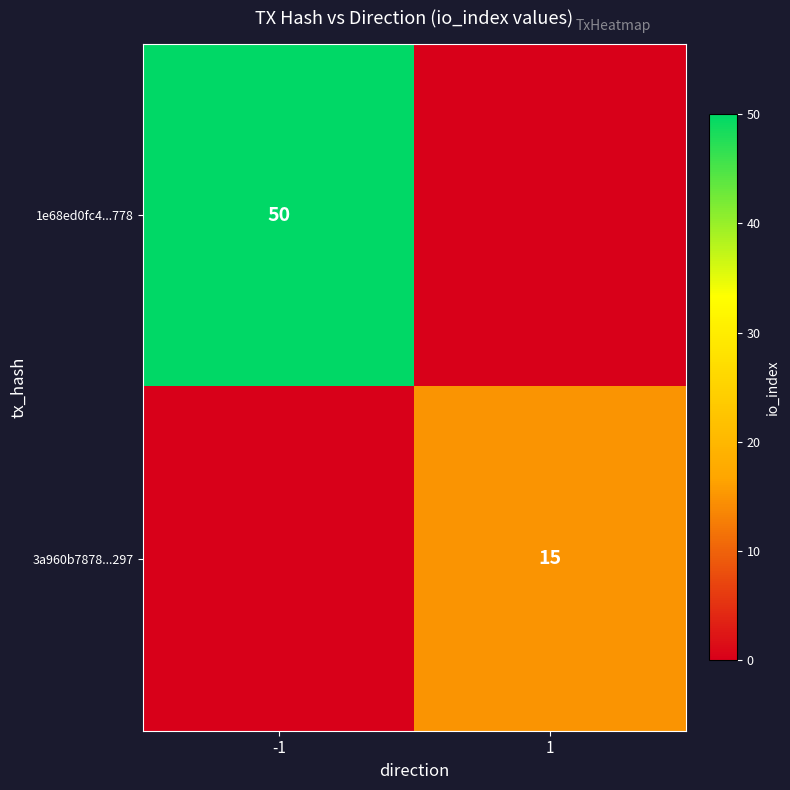

True or false: 3a960b7878...297 has a value of 15 at 1.

True